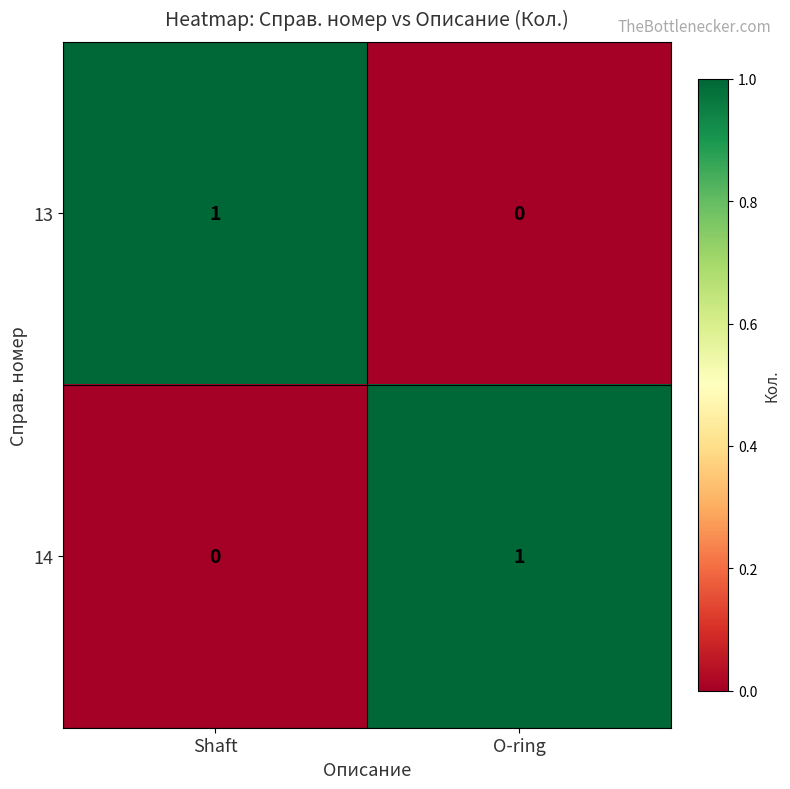

What is the total value across all series at Shaft?

1